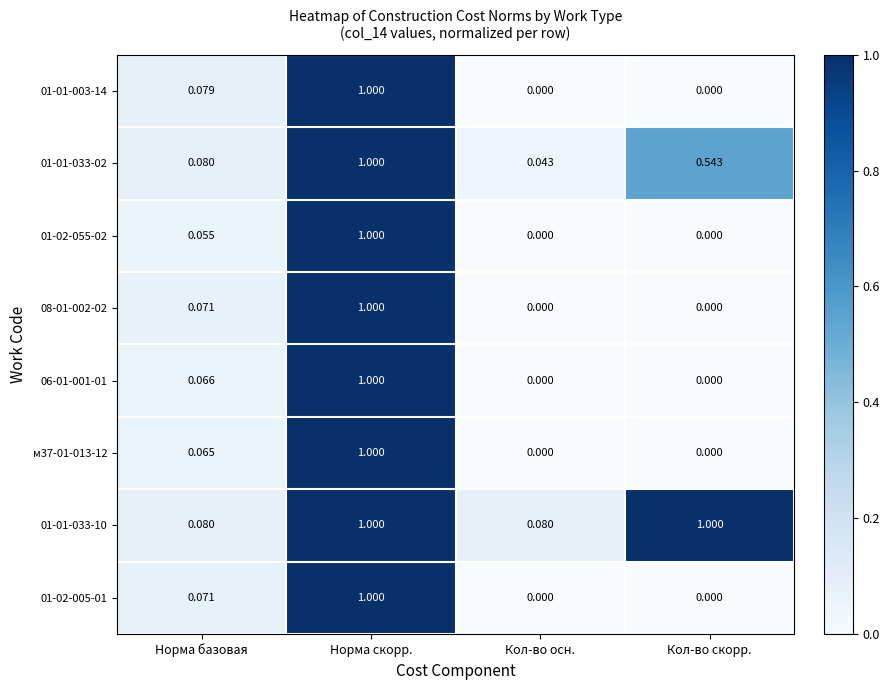

At which category is the sum across all series the highest?

Норма скорр.